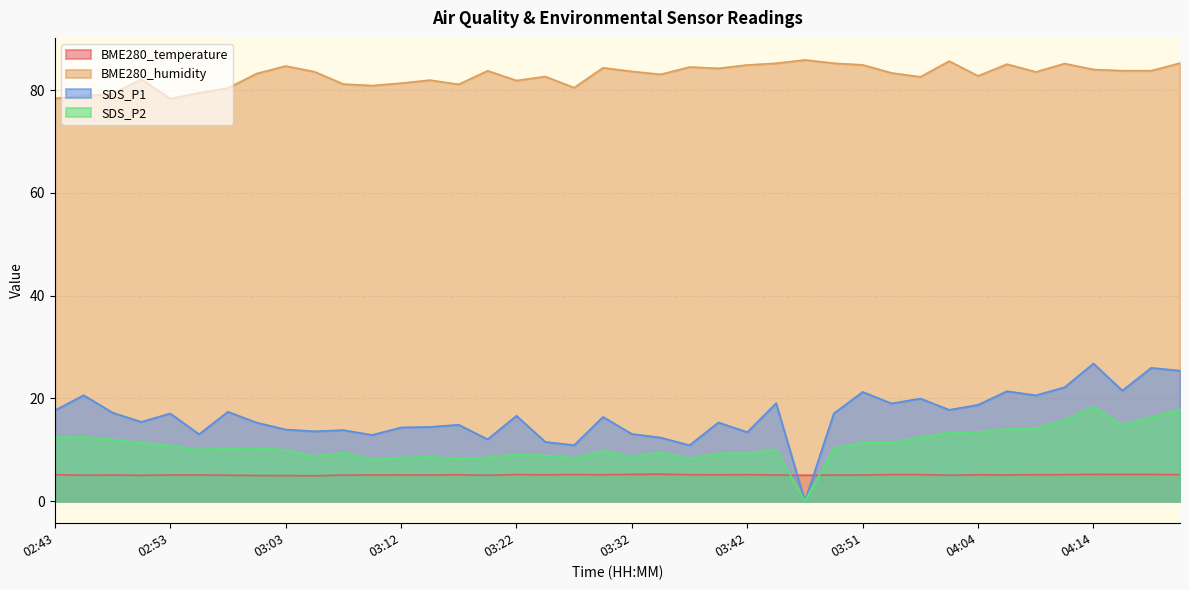

Where is the first local minimum for BME280_temperature?

02:45